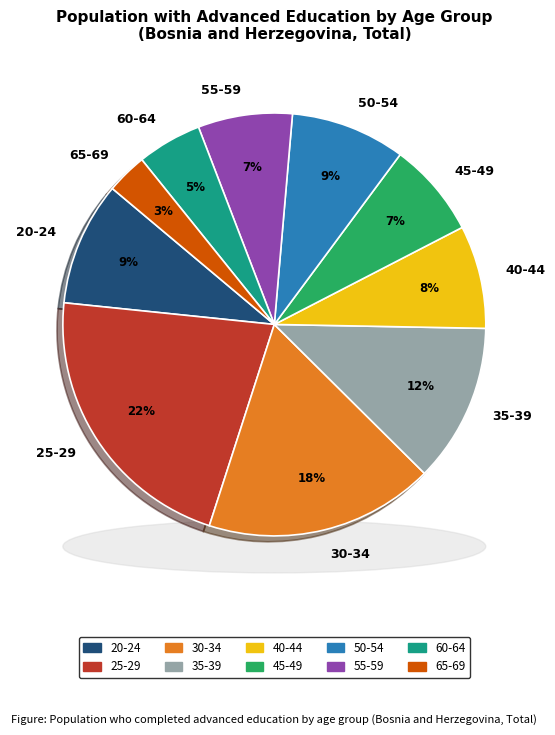

True or false: 60-64 accounts for 1% of the total.

False